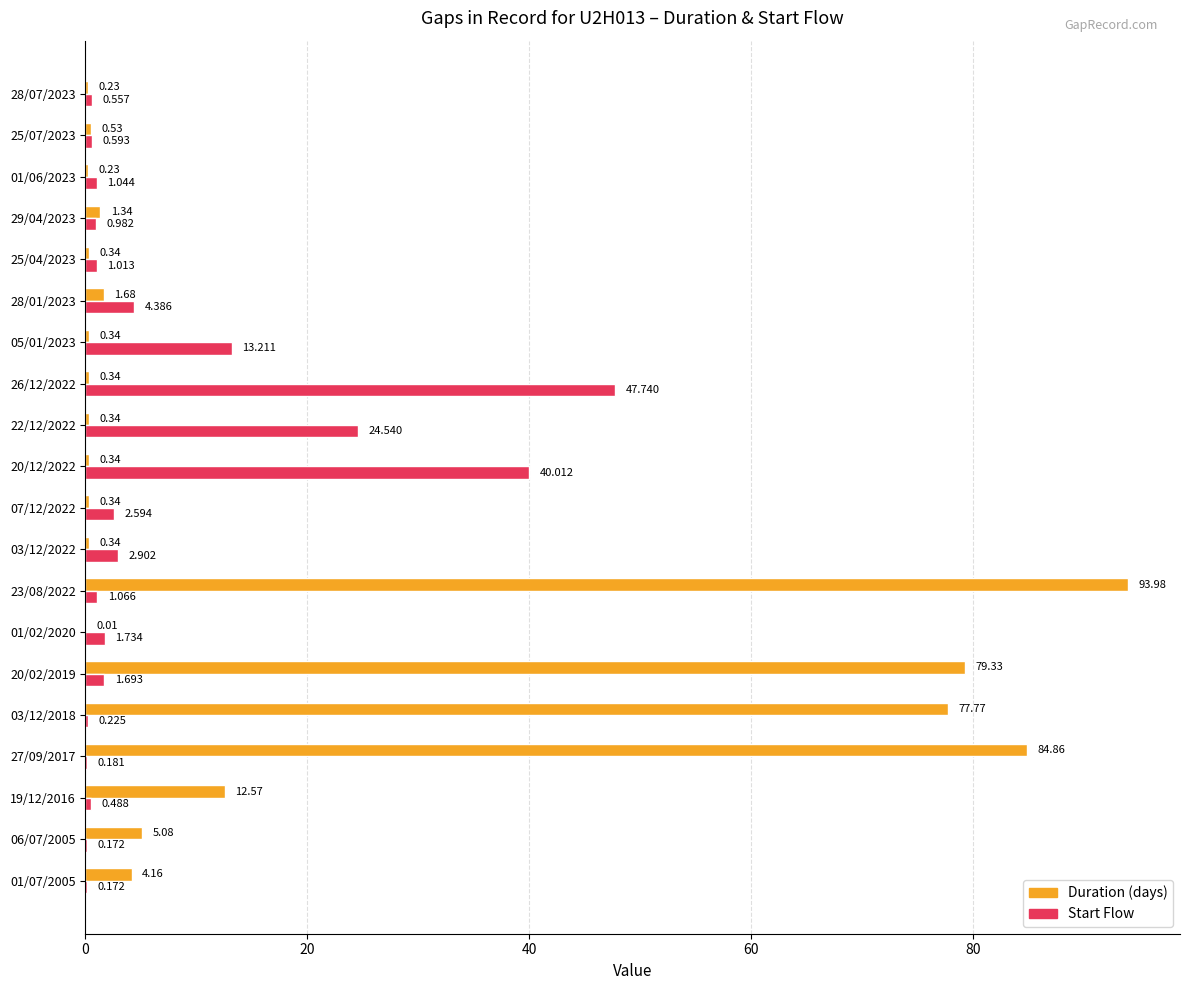

Is the value of Duration (days) at 19/12/2016 greater than the value of Start Flow at 03/12/2018?

Yes